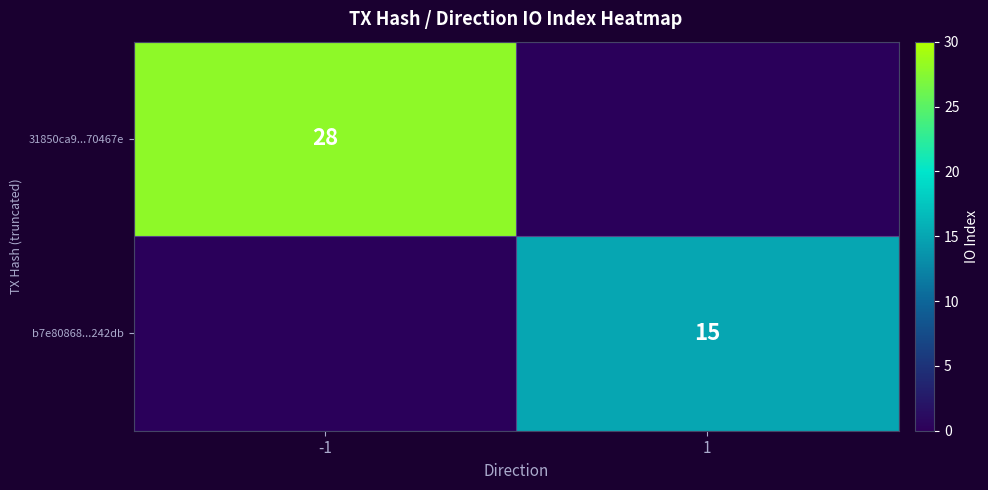

At which label is 31850ca9...70467e closest to 28?

-1